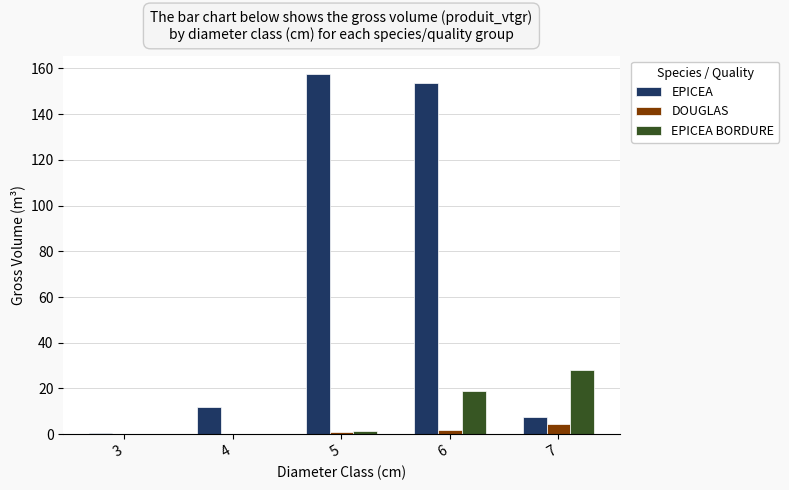

Reading right to left, extract all data points from this chart.

EPICEA: 7=7.6	6=153.4	5=157.8	4=12.1	3=0.4
DOUGLAS: 7=4.6	6=1.7	5=0.8	4=0.0	3=0.0
EPICEA BORDURE: 7=28.2	6=18.7	5=1.3	4=0.0	3=0.0